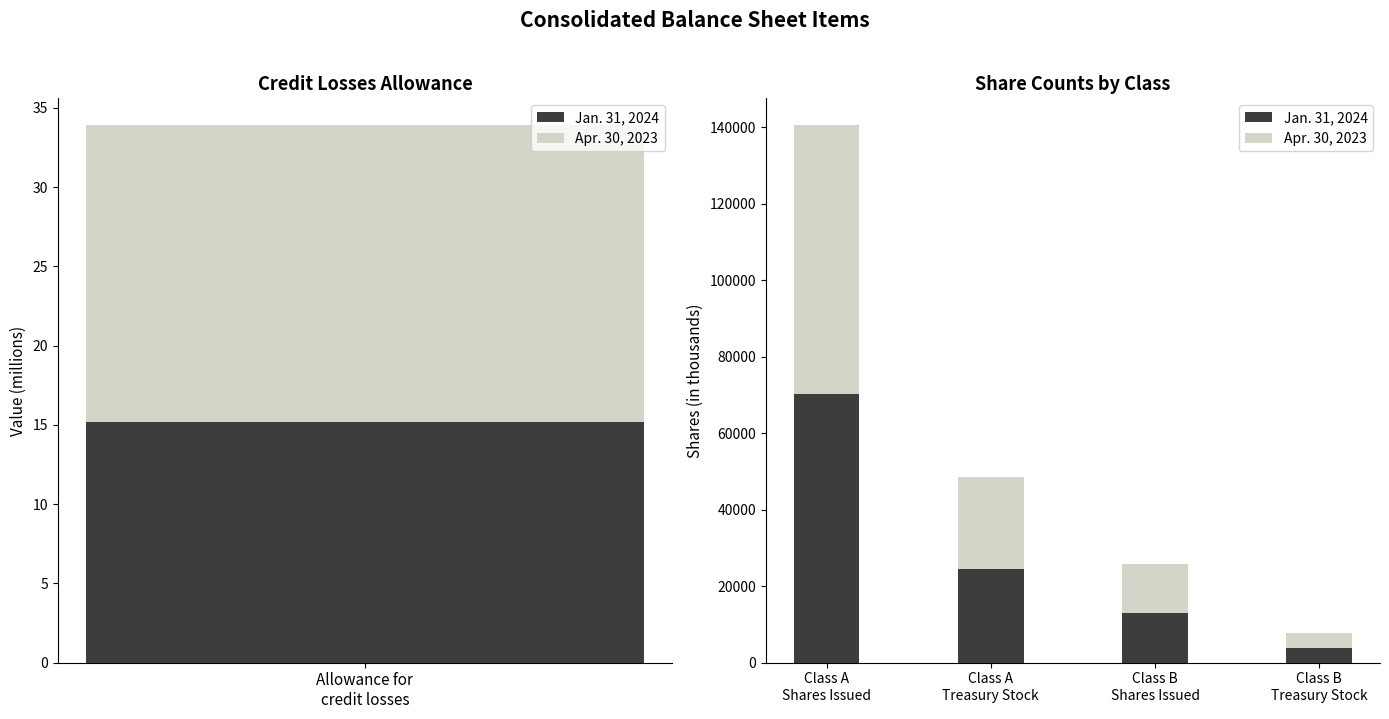

At Class B Treasury Stock, list the series in order from largest to smallest.

Jan. 31, 2024, Apr. 30, 2023